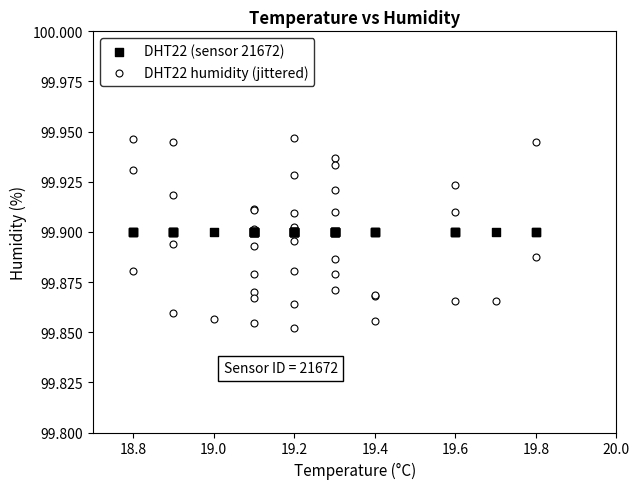

Which series reaches the minimum Y coordinate?

DHT22 humidity (jittered)